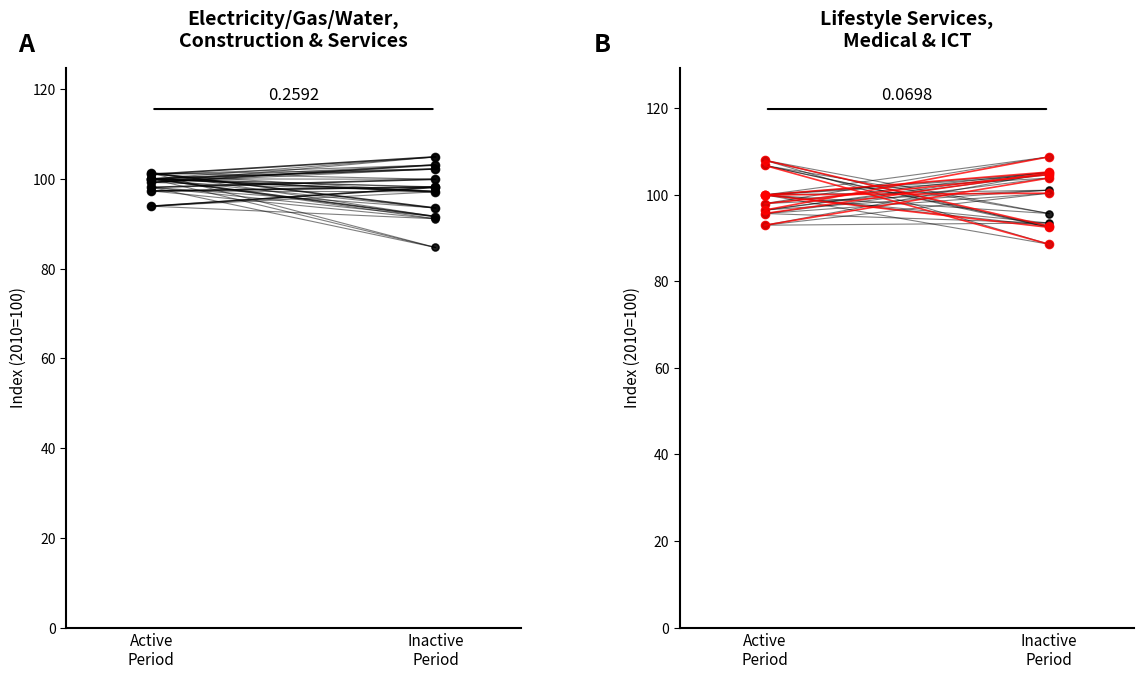

What is the sum of all 複合サービス事業 values?

192.0